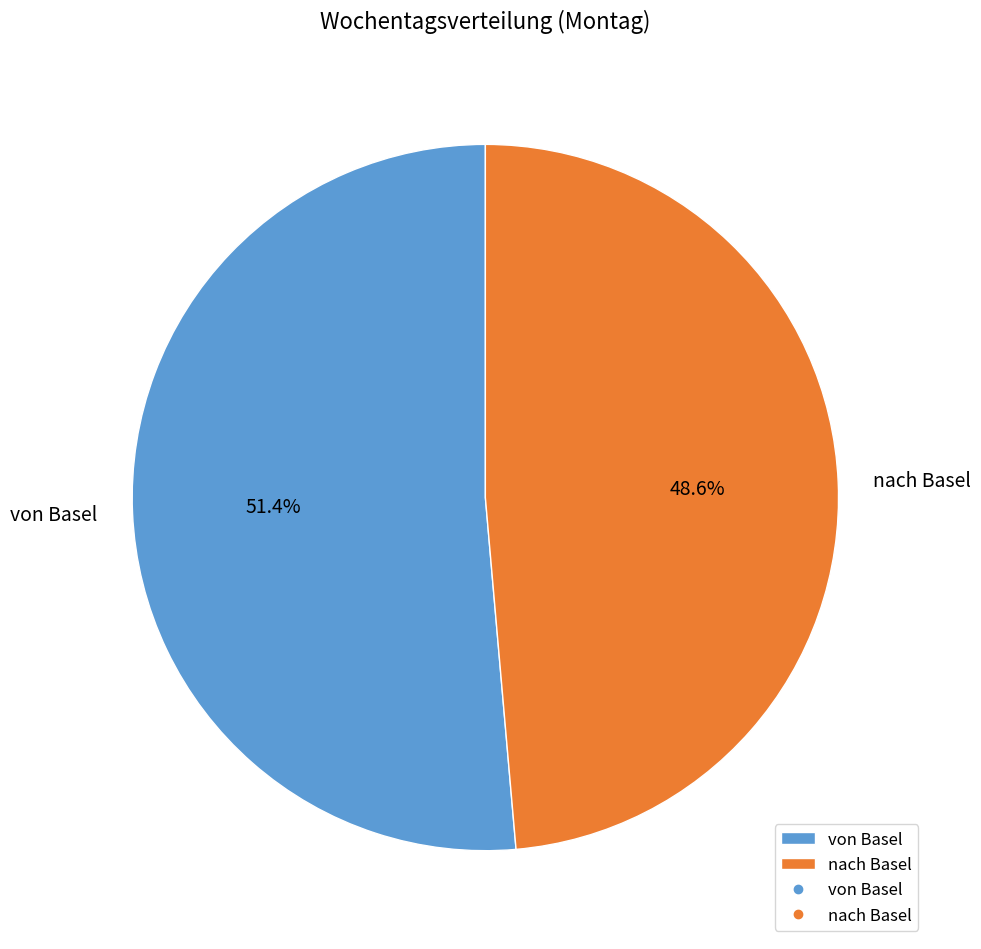

Combined, what portion of the pie is von Basel and nach Basel?

100.0%